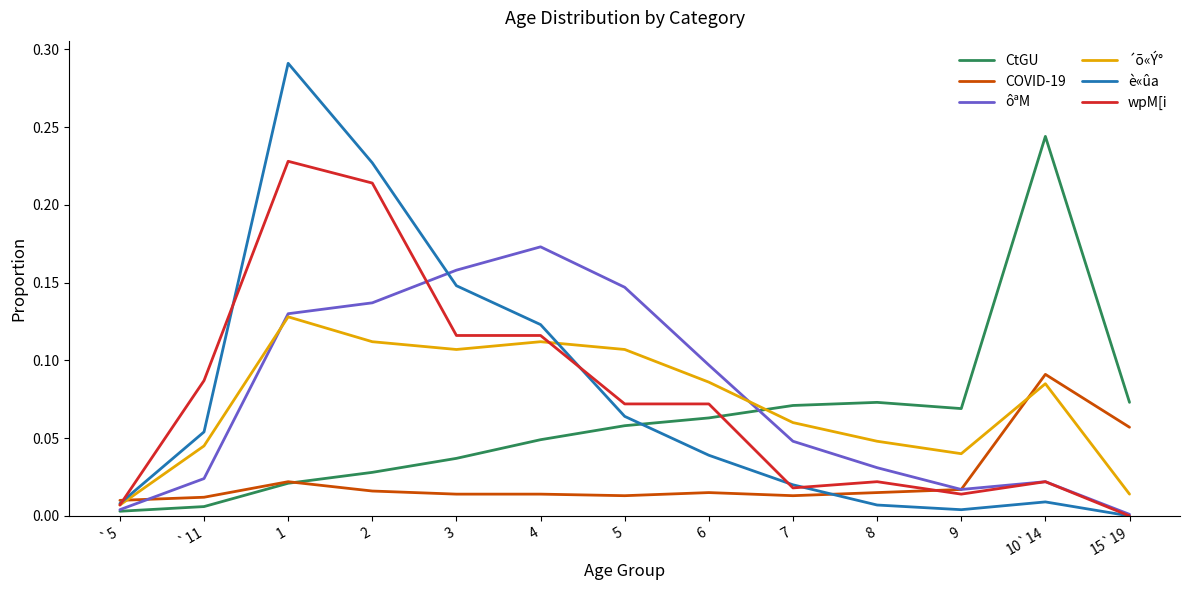

How many lines are shown in the chart?

6